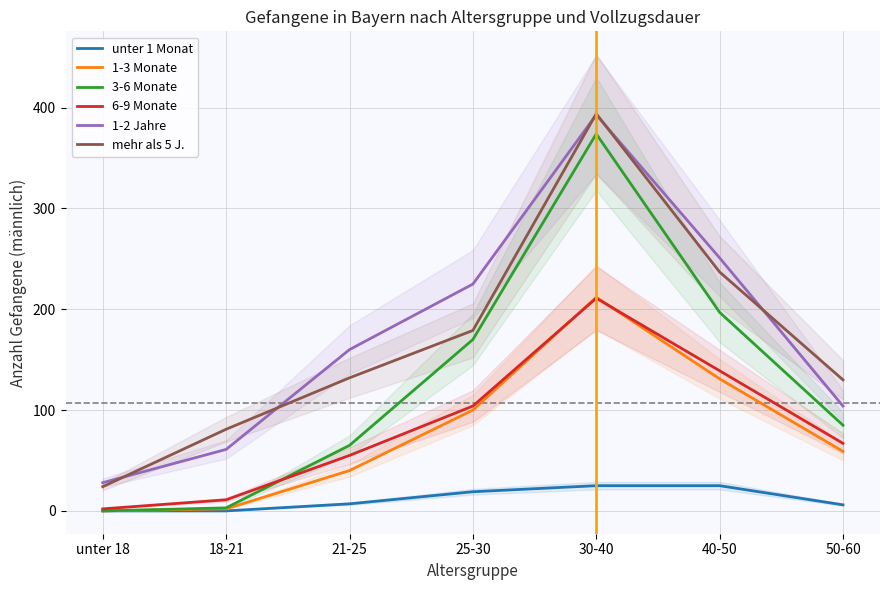

What are all the series names shown in the legend?

unter 1 Monat, 1-3 Monate, 3-6 Monate, 6-9 Monate, 1-2 Jahre, mehr als 5 J.